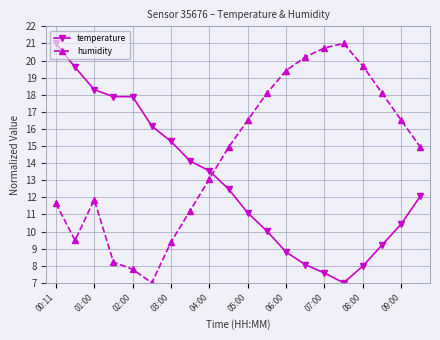

Reading left to right, transcribe all the data shown in this chart.

temperature: 21.0	19.6	18.3	17.9	17.9	16.2	15.3	14.1	13.5	12.5	11.1	10.0	8.8	8.1	7.6	7.0	8.0	9.2	10.4	12.1
humidity: 11.6	9.5	11.9	8.2	7.8	7.0	9.4	11.2	13.1	14.9	16.5	18.1	19.4	20.2	20.7	21.0	19.7	18.1	16.5	14.9